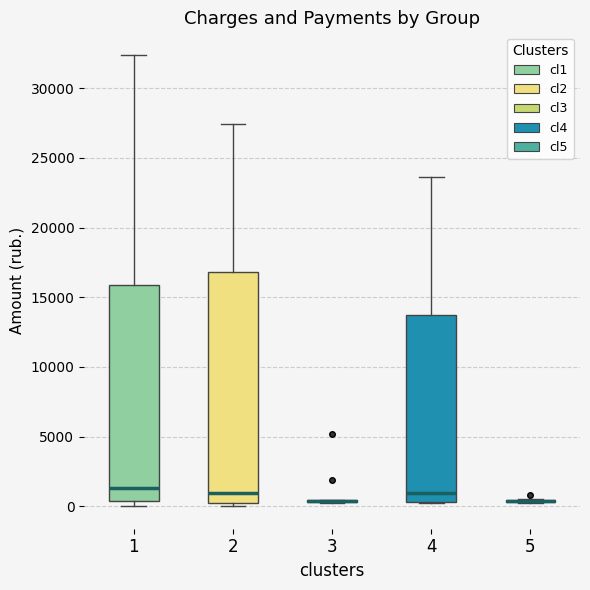

Reading left to right, read every box against the y-axis: the position of its median line, the range the box covers, and the ends of its whiskers. The values are not printed on the chart, so give them approximately, as read against the axis.

1: median 1500, box 500 to 16000, whiskers 0 to 32500
2: median 1000, box 500 to 17000, whiskers 0 to 27500
3: box collapsed to a line at 500, whiskers 0 to 500
4: median 1000, box 500 to 13500, whiskers 500 to 23500
5: box collapsed to a line at 500, whiskers 500 to 500